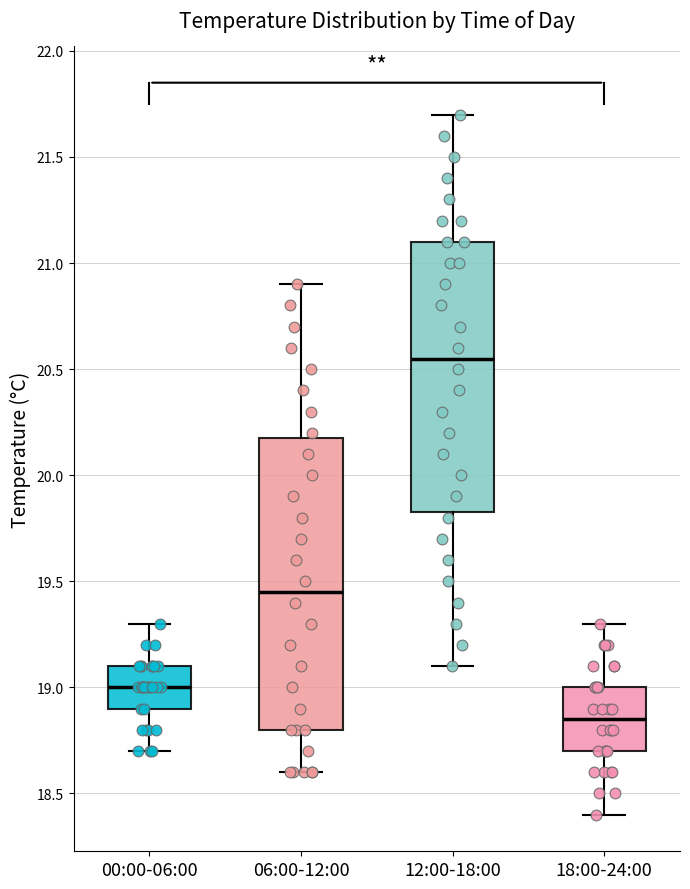

Reading left to right, read every box against the y-axis: the position of its median line, the range the box covers, and the ends of its whiskers. The values are not printed on the chart, so give them approximately, as read against the axis.

00:00-06:00: median 19.00, box 18.90 to 19.10, whiskers 18.70 to 19.30
06:00-12:00: median 19.45, box 18.80 to 20.20, whiskers 18.60 to 20.90
12:00-18:00: median 20.55, box 19.85 to 21.10, whiskers 19.10 to 21.70
18:00-24:00: median 18.85, box 18.70 to 19.00, whiskers 18.40 to 19.30